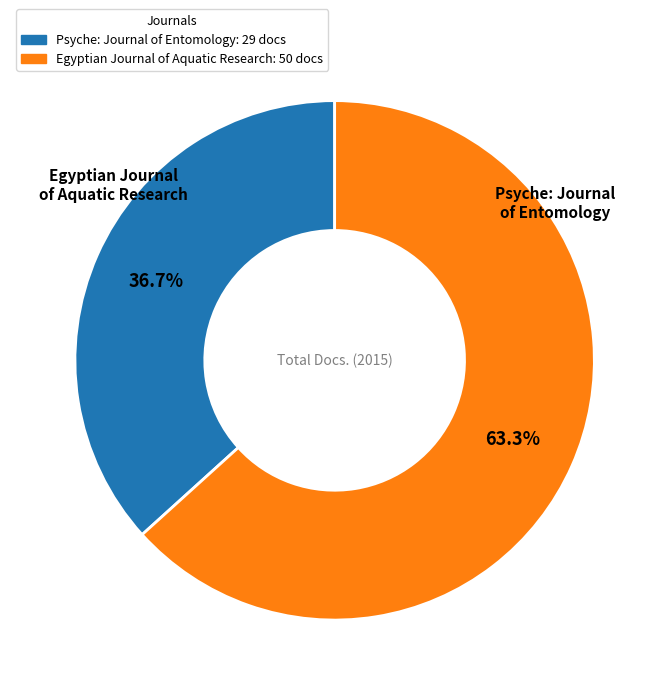

What portion of the pie excludes Psyche: Journal of Entomology?

63.3%